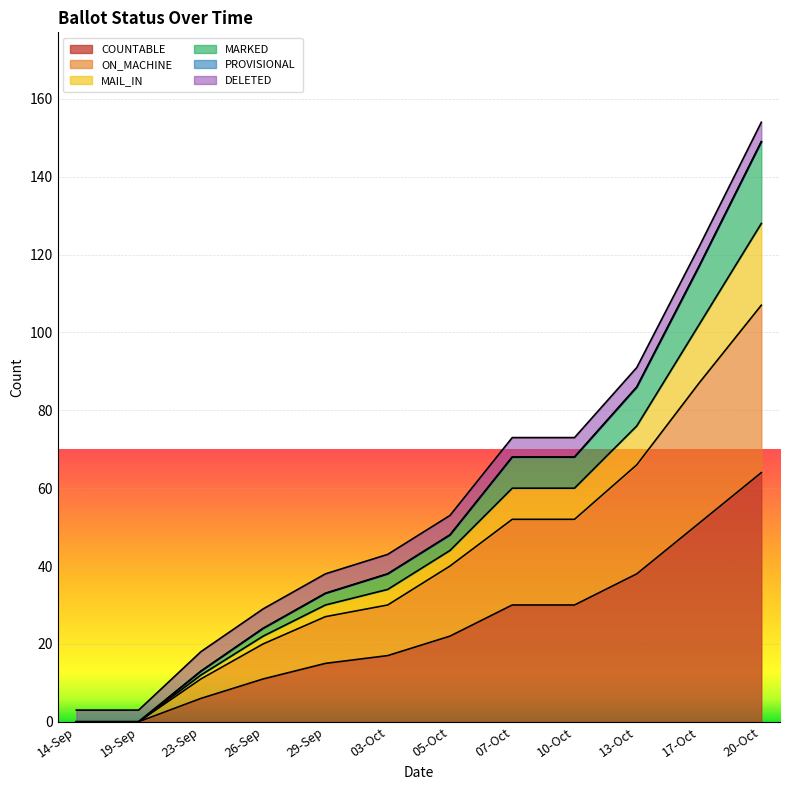

True or false: COUNTABLE and MARKED intersect in this chart.

False